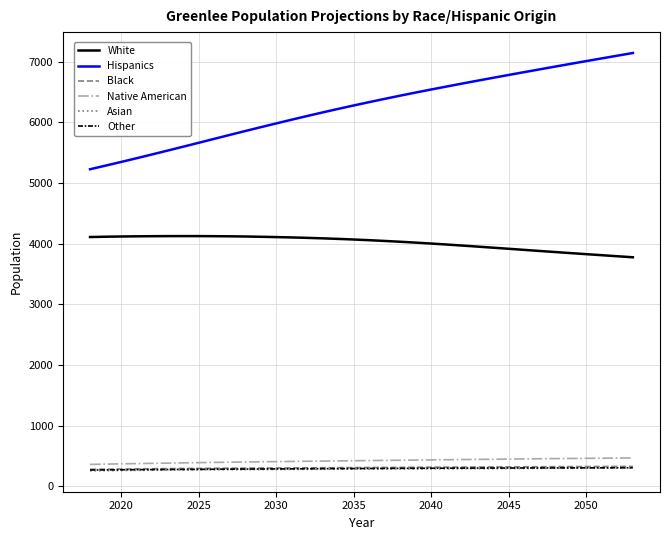

True or false: White and Asian cross at least once.

False